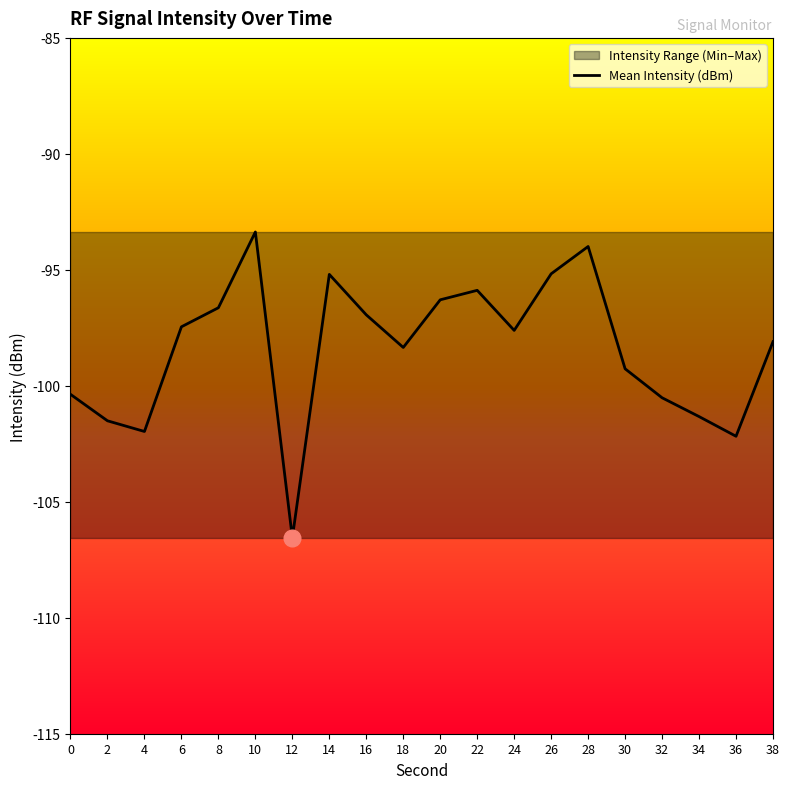

Which has a higher value, 16 or 38?

16